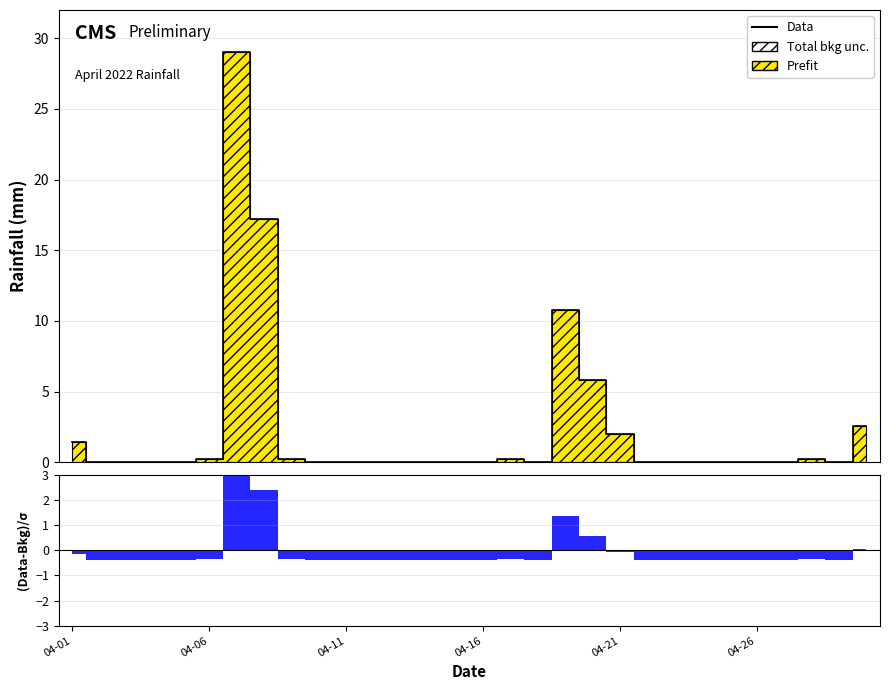

How many interior local peaks (higher than both neighbors) does the data have?

4